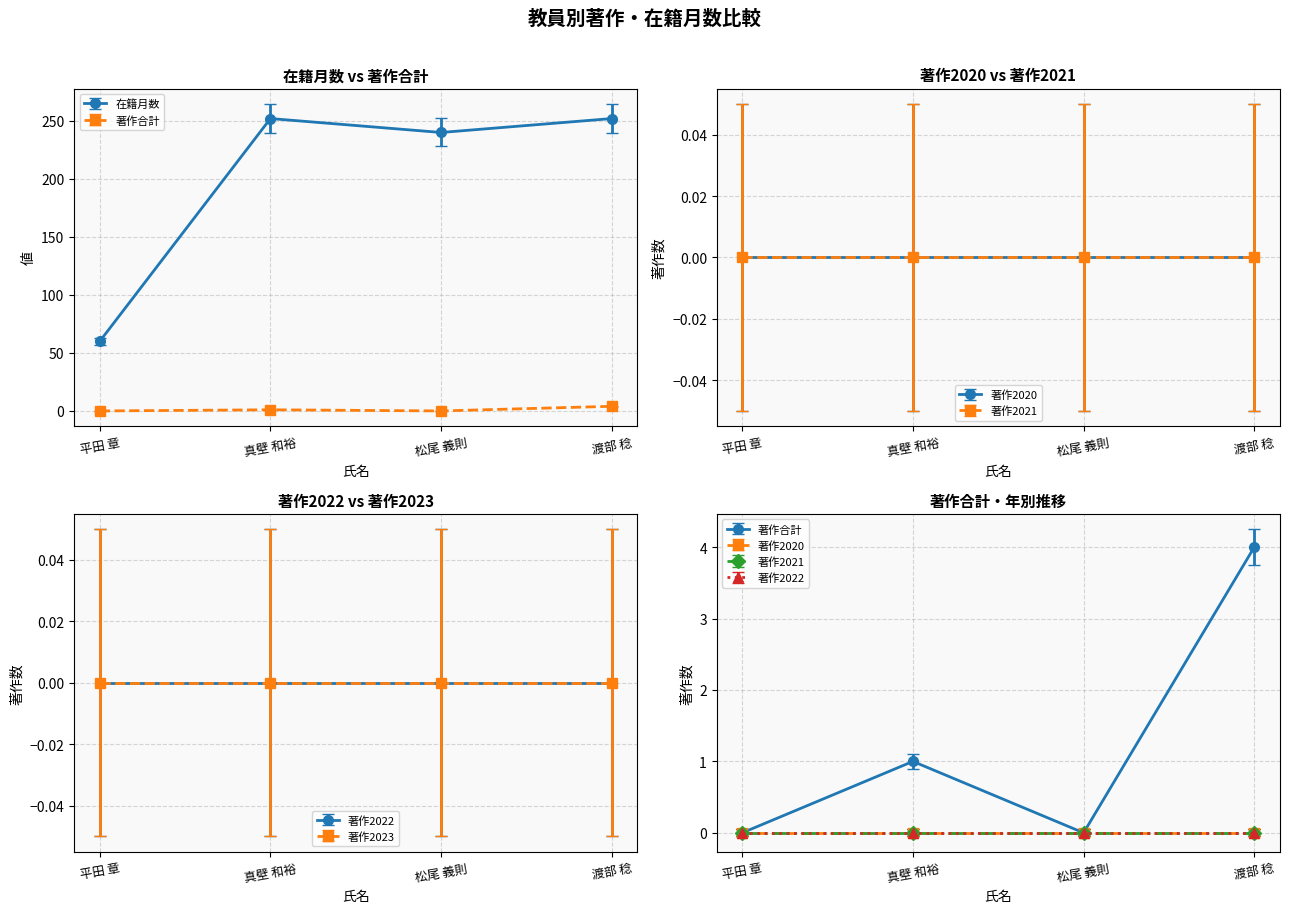

True or false: 在籍月数 and 著作合計 cross at least once.

False